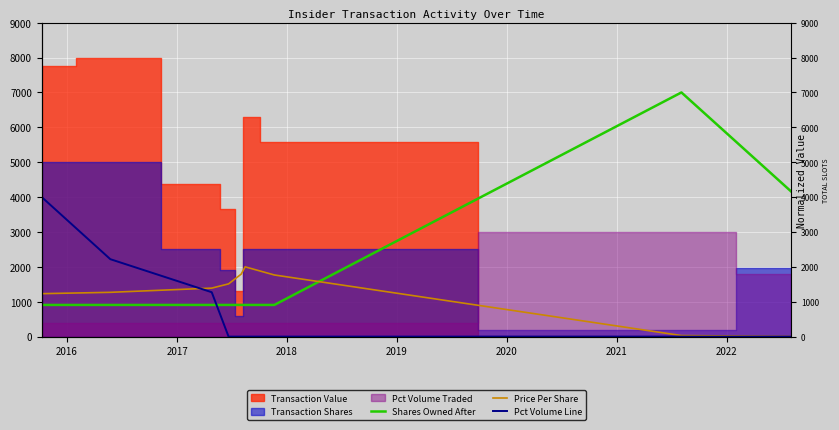

True or false: Shares Owned After and Pct Volume Line intersect in this chart.

True